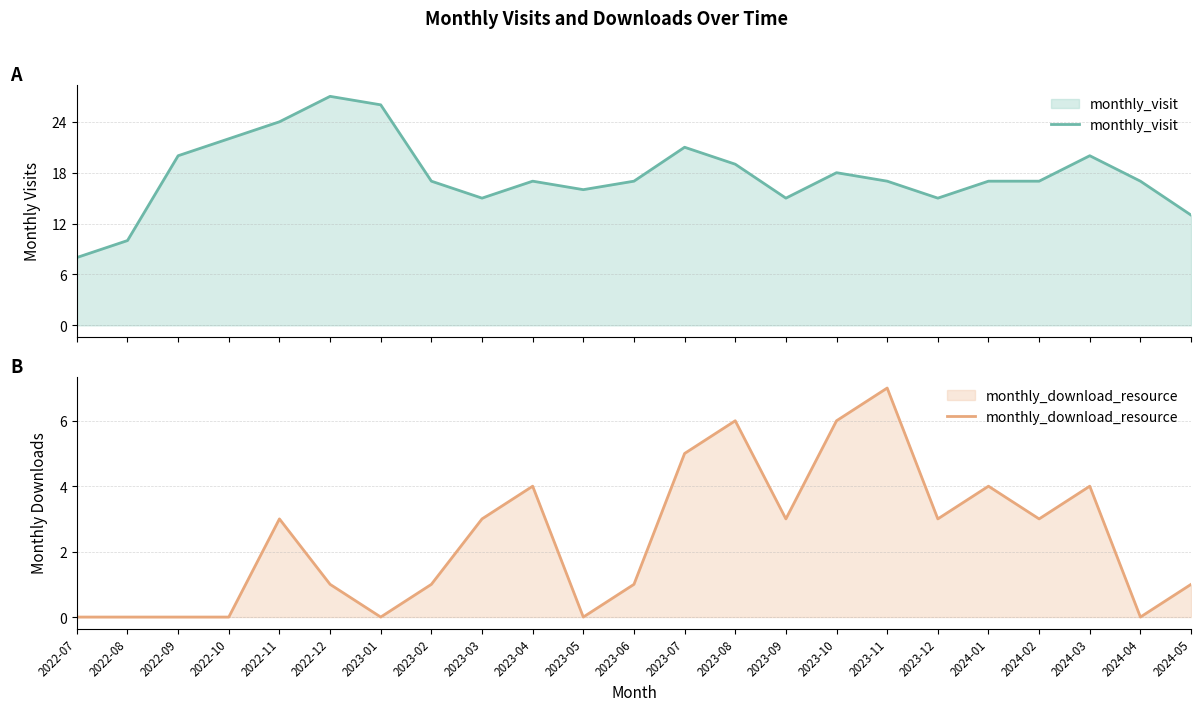

Rank the series at 2023-07 from lowest to highest value.

monthly_download_resource, monthly_visit